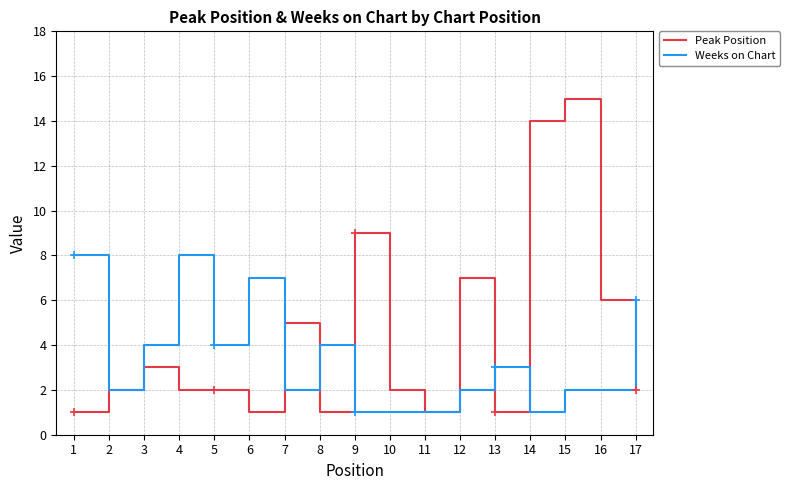

What is the greatest value displayed?

15